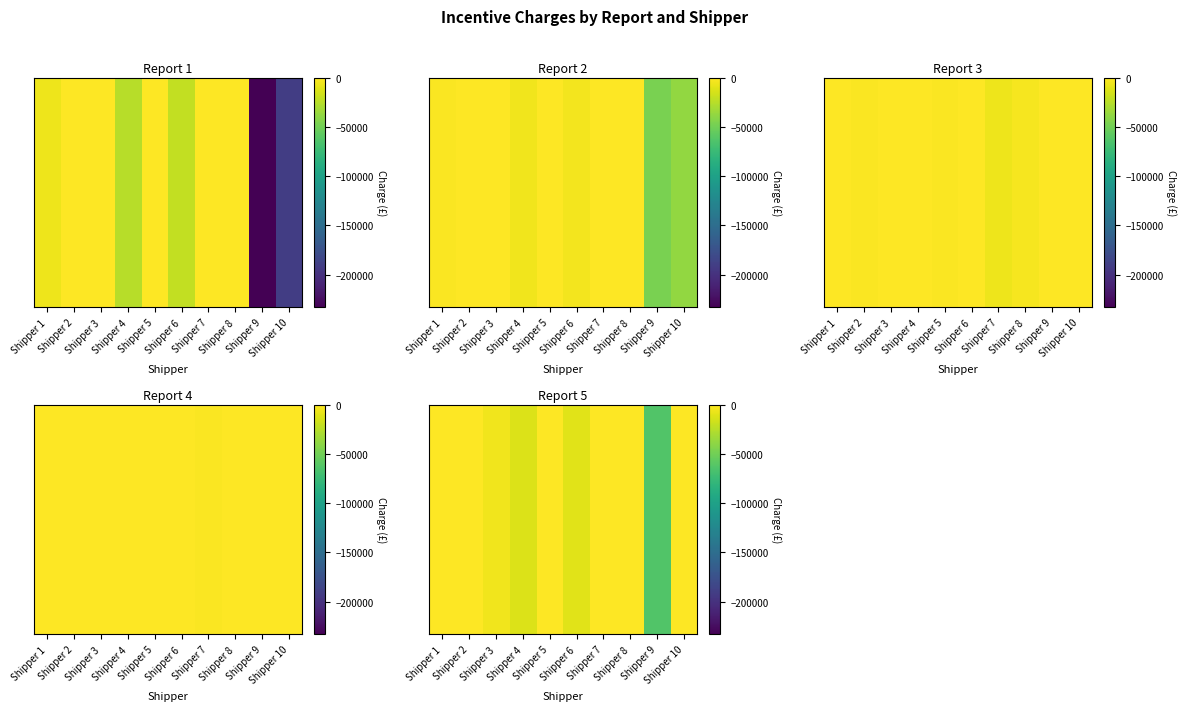

At which category does the chart reach its minimum across all series?

Shipper 9